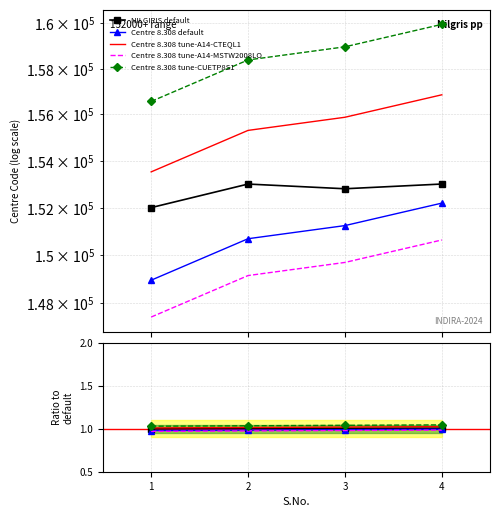

At which category is the sum across all series the highest?

4